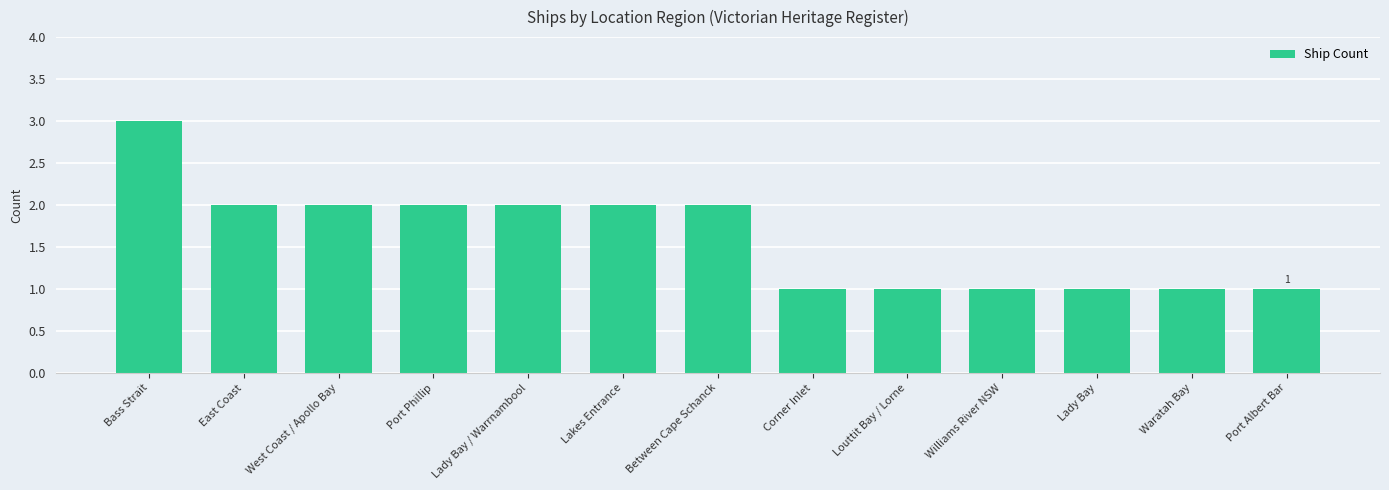

Count the number of categories in the chart.

13